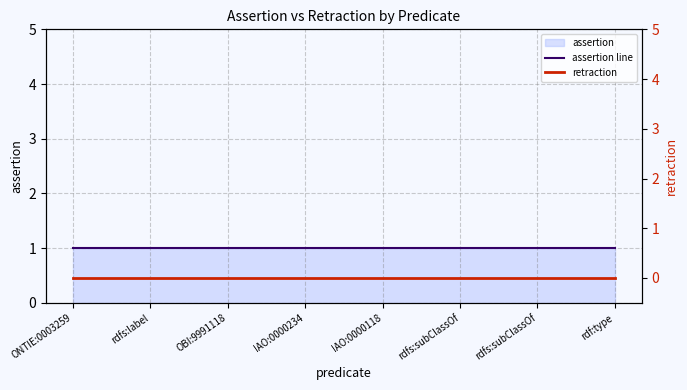

How many data points does each series have?

8